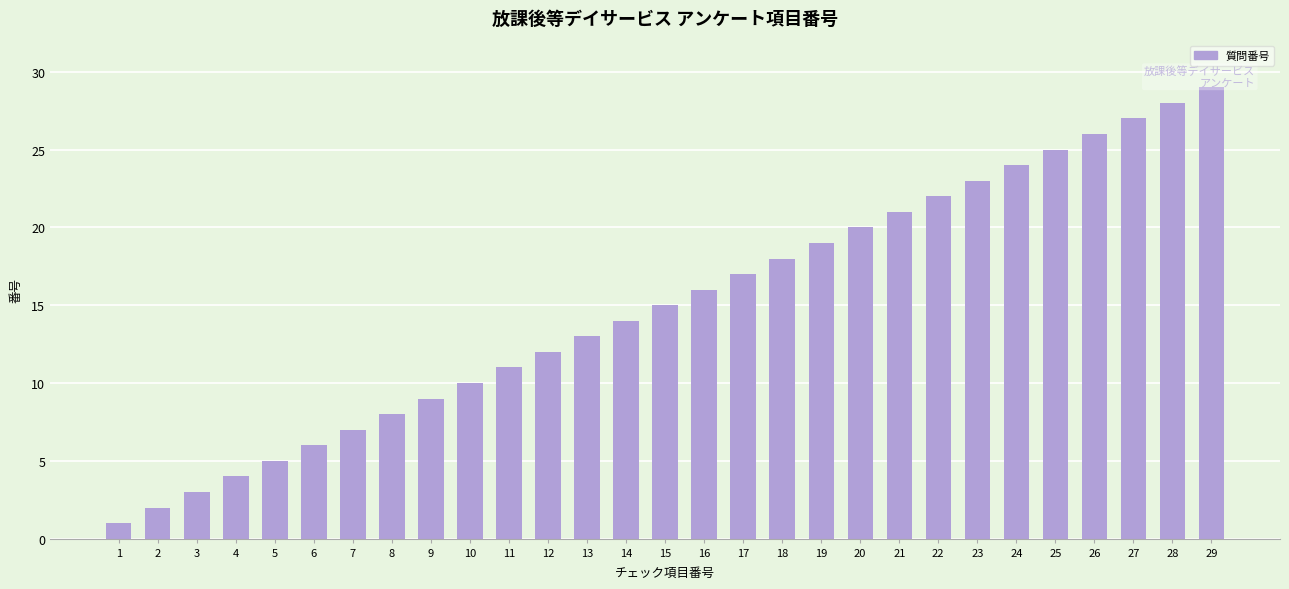

How many bars are there in total?

29